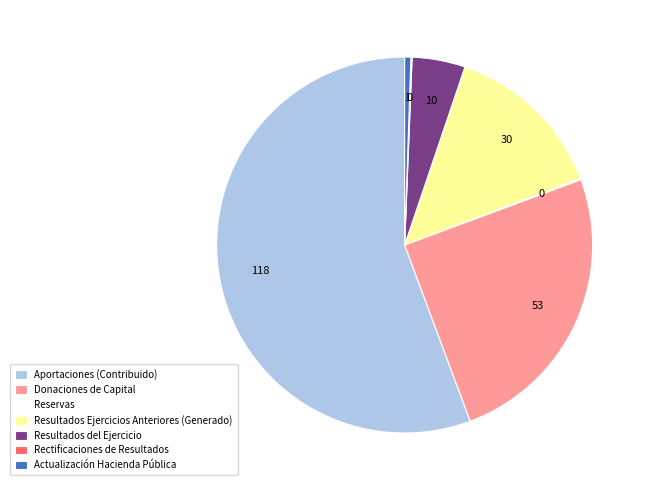

Is there any slice that represents more than half of the pie?

Yes